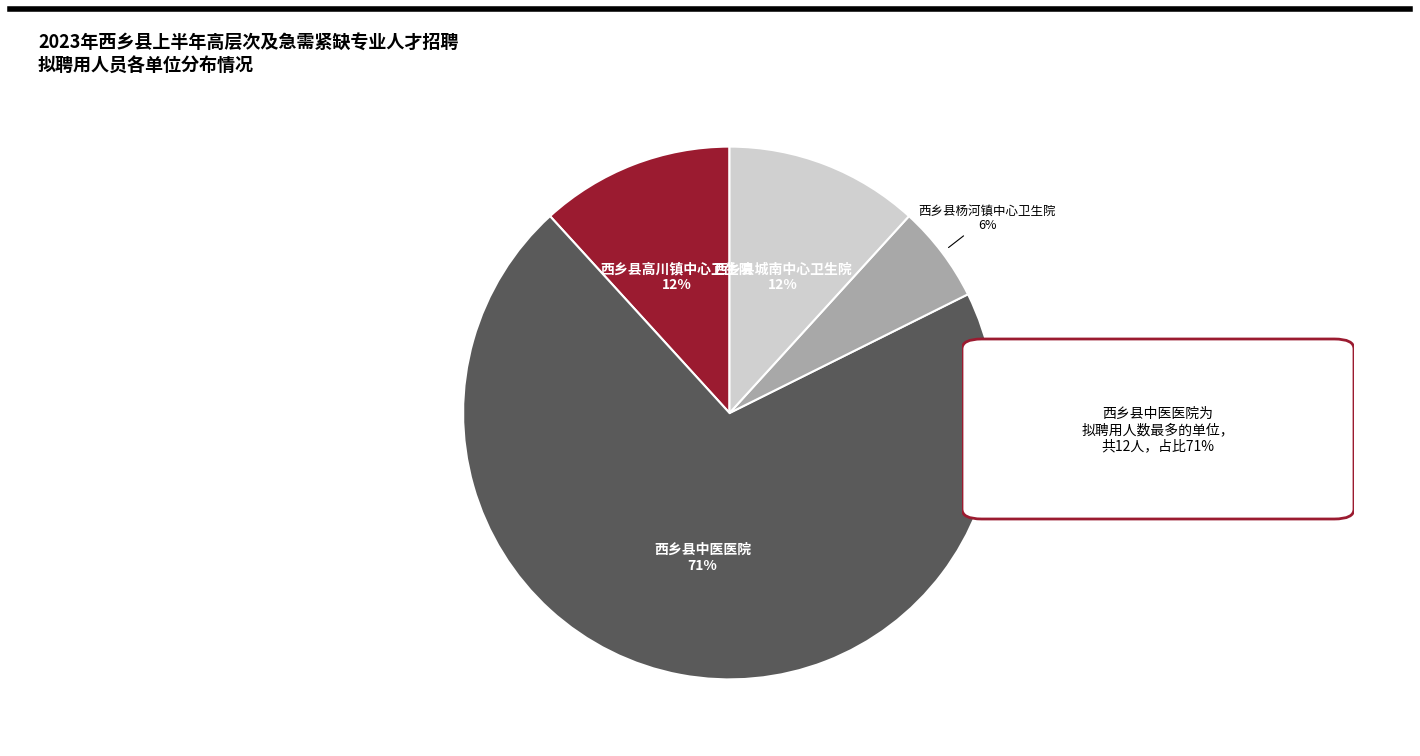

To the nearest percent, what is the average slice percentage?

25%